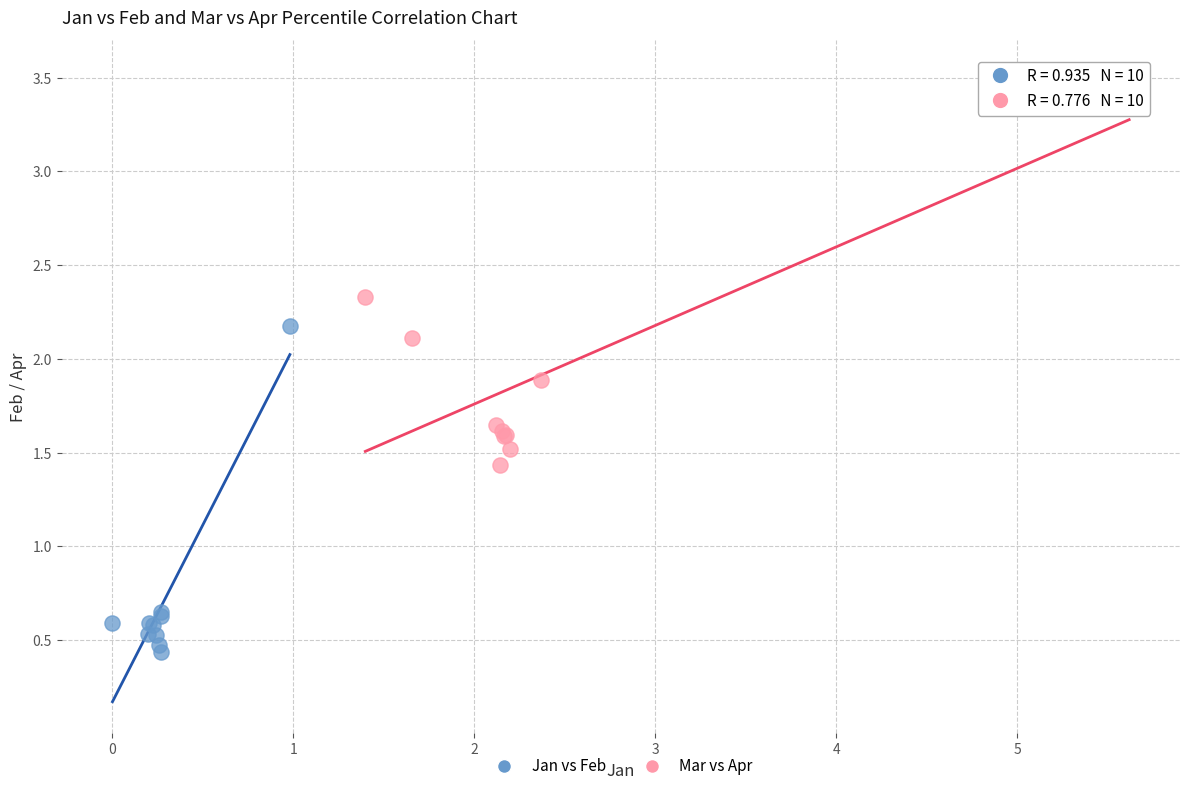

Which series contains the lowest Y value?

Jan vs Feb